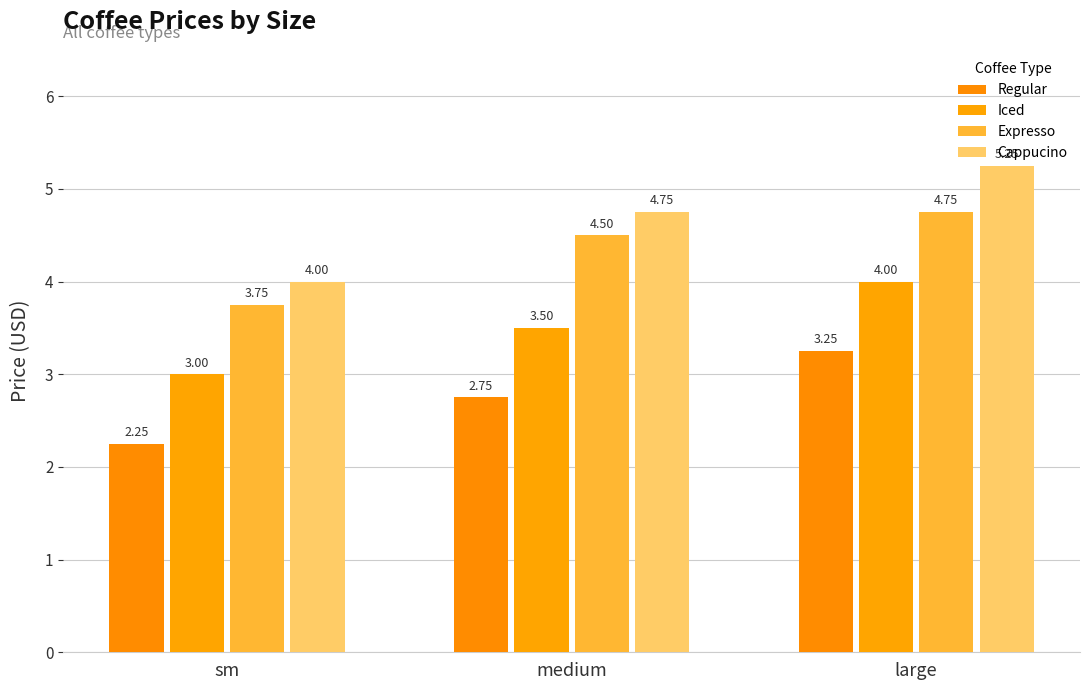

Rank the series by their average value, from lowest to highest.

Regular, Iced, Expresso, Cappucino